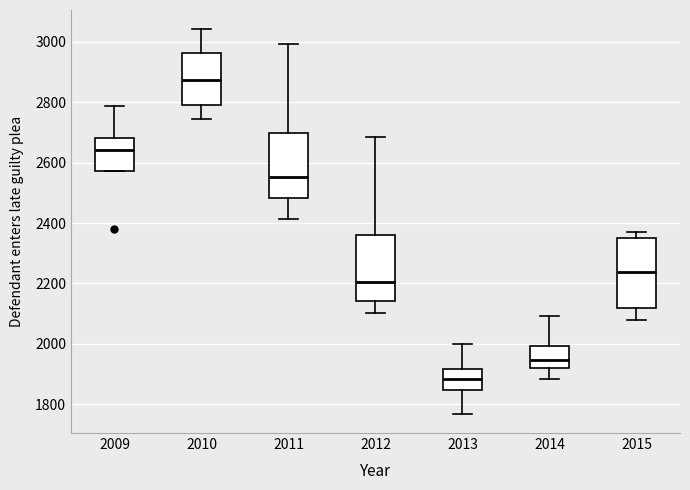

Reading left to right, transcribe this box plot: for each box, give where its median line is, the range the box spans, and where its two whiskers end, as read against the y-axis. The values are not printed on the chart, so give them approximately, as read against the axis.

2009: median 2640, box 2580 to 2680, whiskers 2580 to 2780
2010: median 2880, box 2800 to 2960, whiskers 2740 to 3040
2011: median 2560, box 2480 to 2700, whiskers 2420 to 3000
2012: median 2200, box 2140 to 2360, whiskers 2100 to 2680
2013: median 1880, box 1840 to 1920, whiskers 1760 to 2000
2014: median 1940, box 1920 to 2000, whiskers 1880 to 2100
2015: median 2240, box 2120 to 2340, whiskers 2080 to 2380